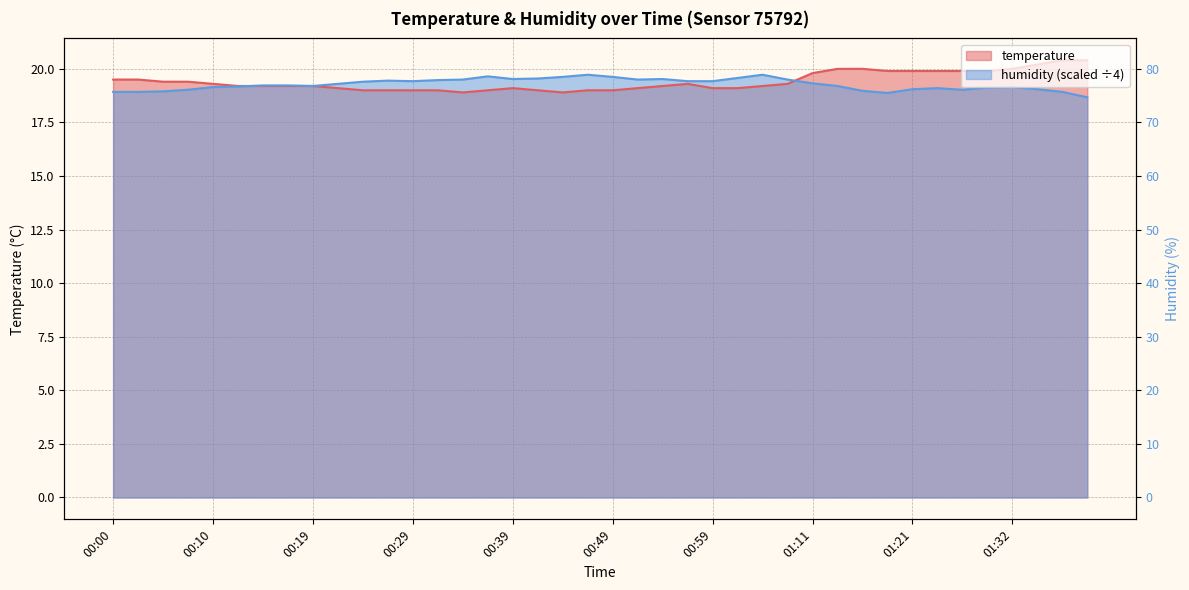

At which category is the sum across all series the highest?

01:36